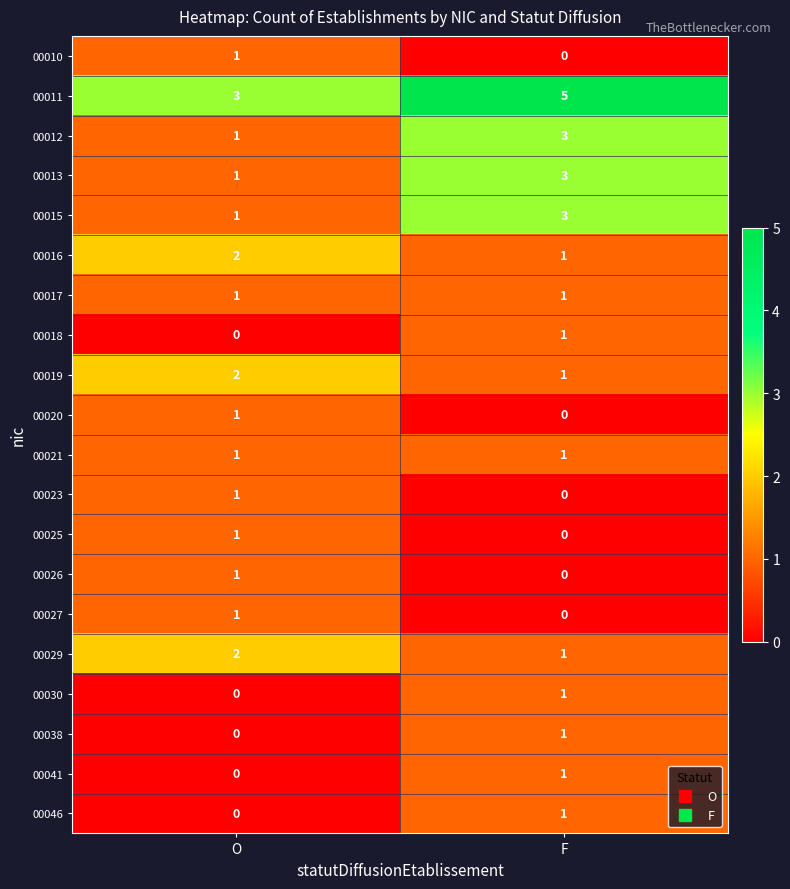

What is the difference between the highest and lowest values at F?

5